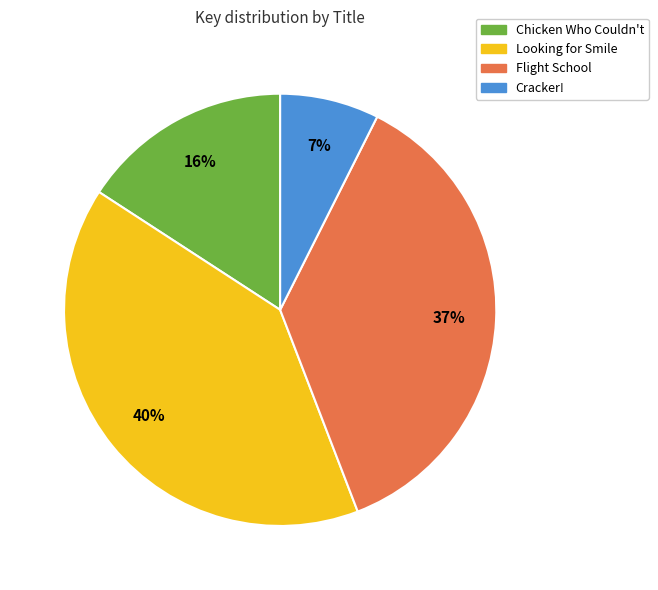

Count the number of slices in the pie.

4